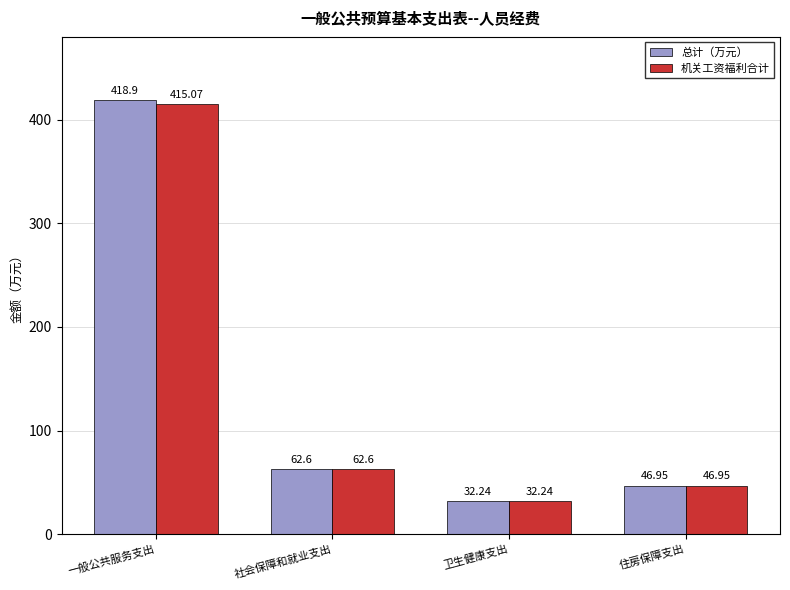

Between 一般公共服务支出 and 社会保障和就业支出, which series saw the biggest shift?

总计（万元）